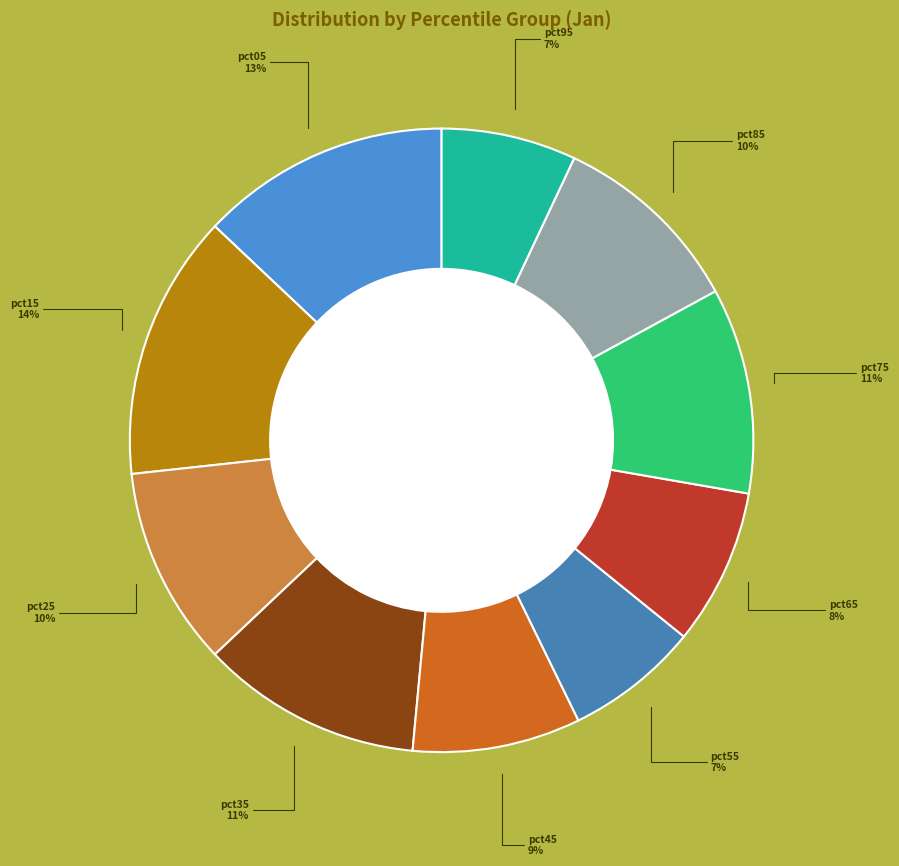

What is the largest slice in the pie chart?

pct15